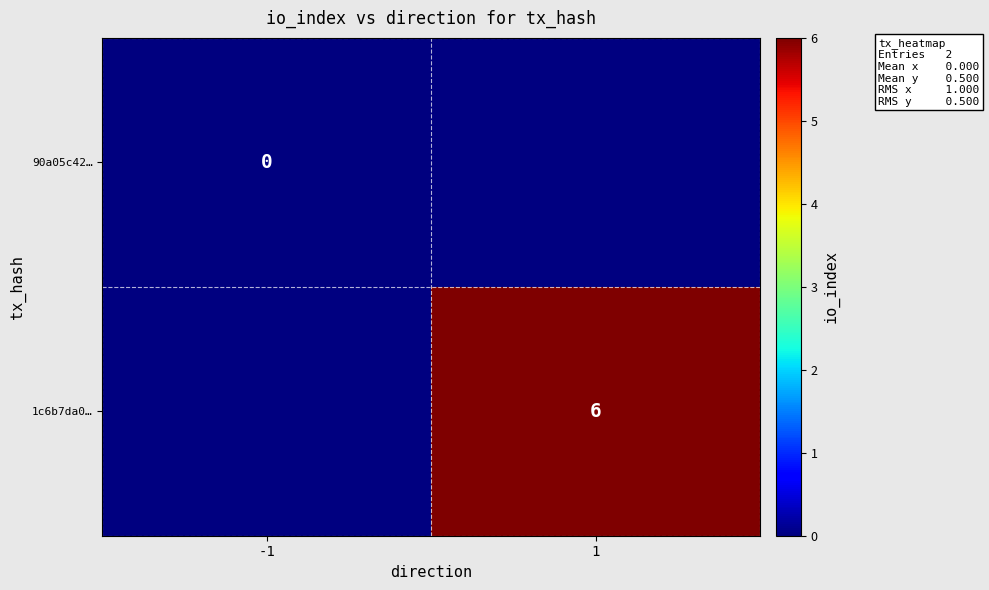

Which has a higher value, -1 or 1?

1